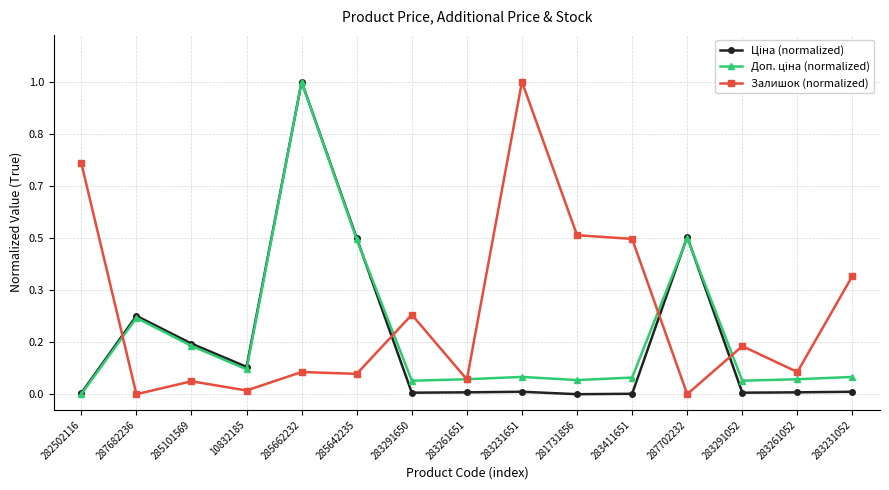

Between 282502116 and 285642235, which series saw the biggest shift?

Залишок (normalized)